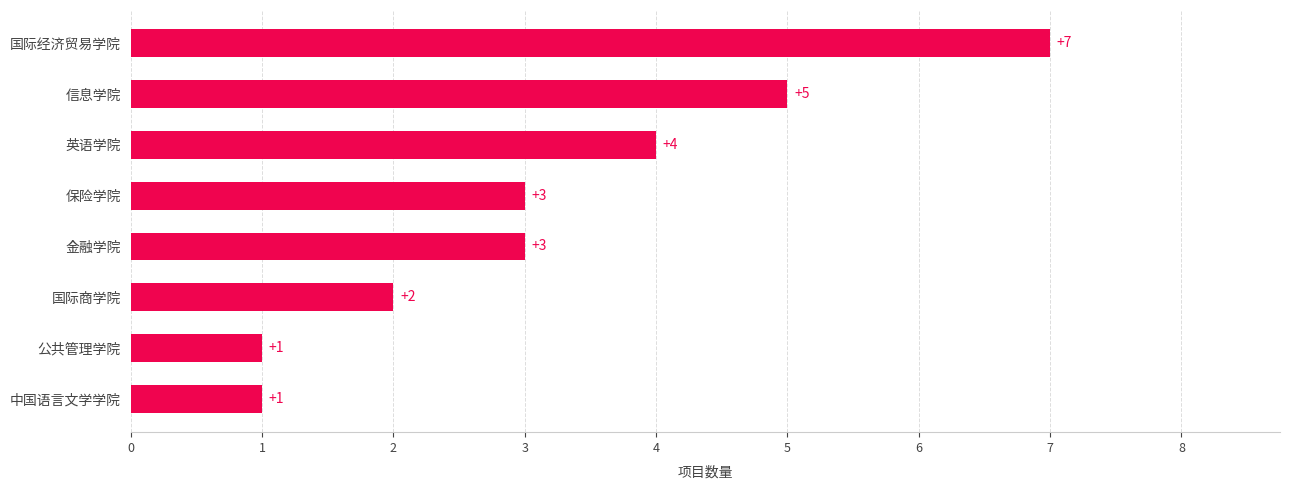

How many categories are shown in the chart?

8